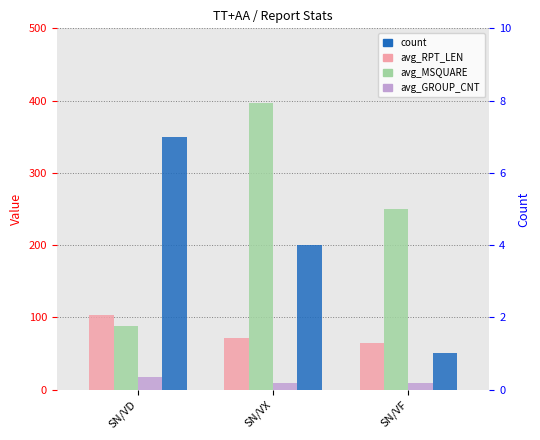

Reading left to right, transcribe all the data shown in this chart.

avg_RPT_LEN: SN/VD=103	SN/VX=71	SN/VF=64
avg_MSQUARE: SN/VD=88	SN/VX=396	SN/VF=250
avg_GROUP_CNT: SN/VD=17	SN/VX=9	SN/VF=9
count: SN/VD=7	SN/VX=4	SN/VF=1